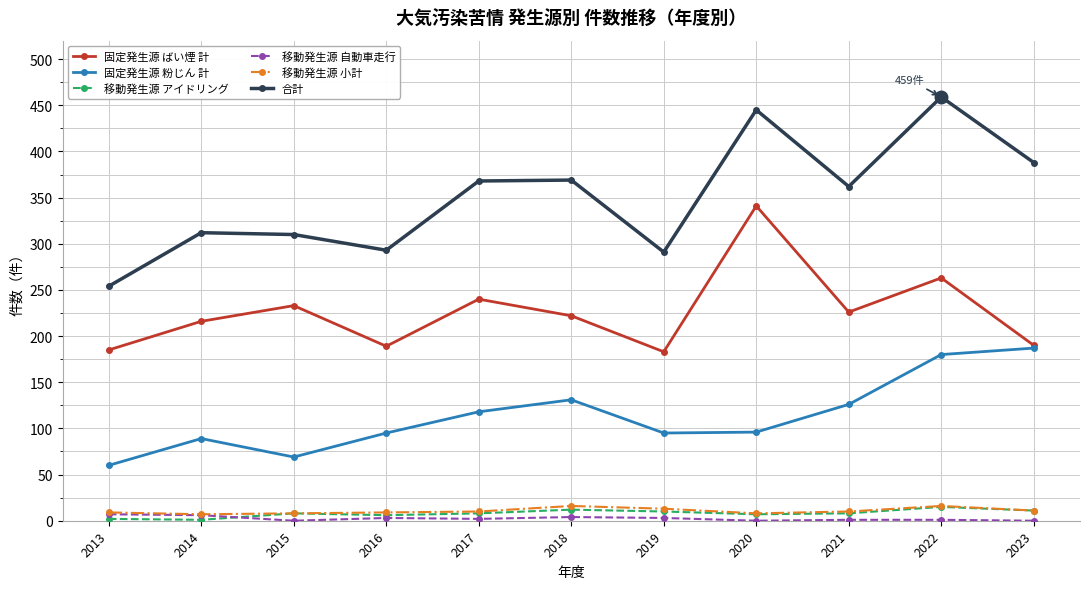

Is it true that 合計 equals 310 at 2015?

True